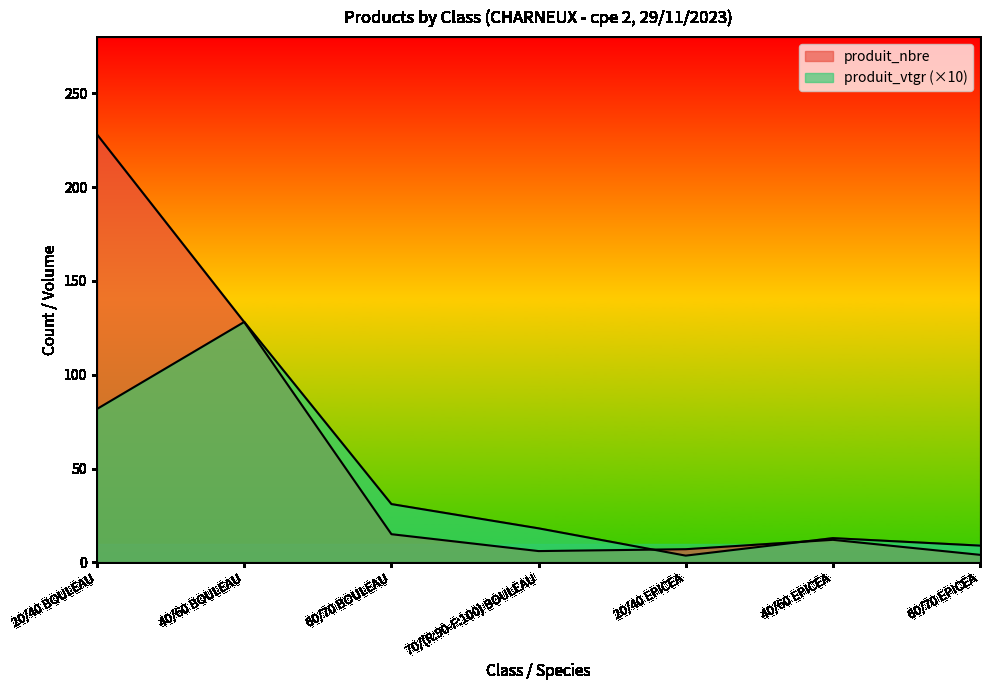

What position from the left is 40/60 EPICEA?

6